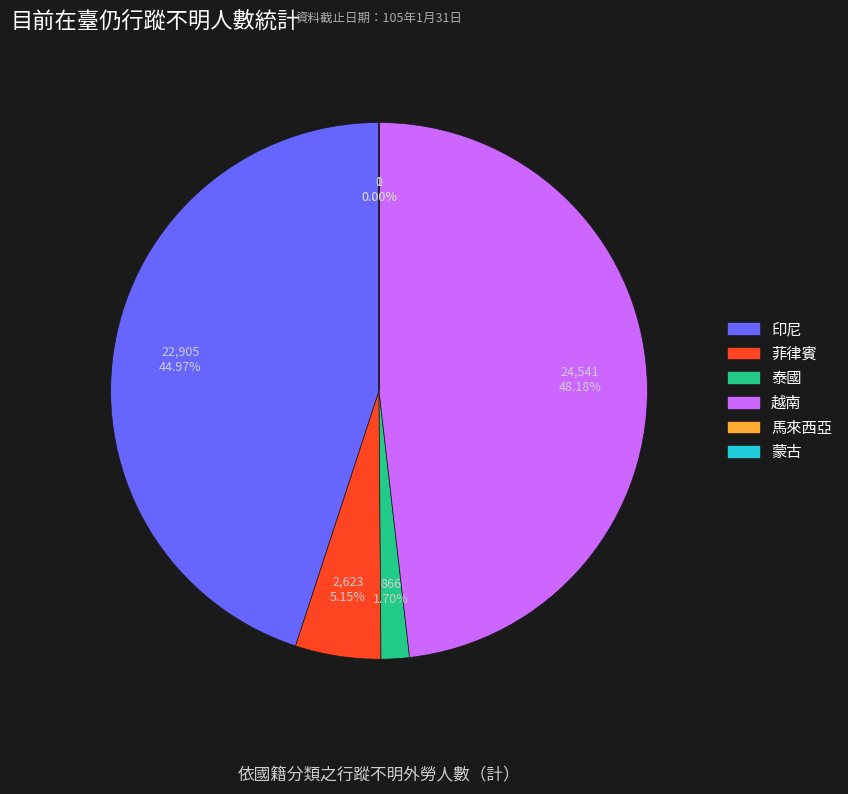

Is there a majority slice in this chart?

No